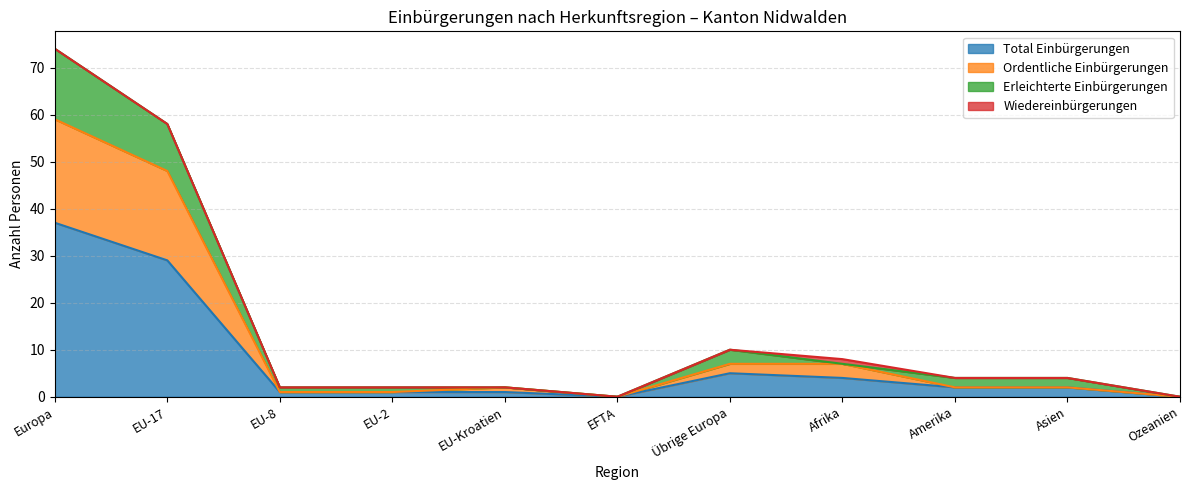

True or false: Erleichterte Einbürgerungen has more than 2 interior local peaks.

False